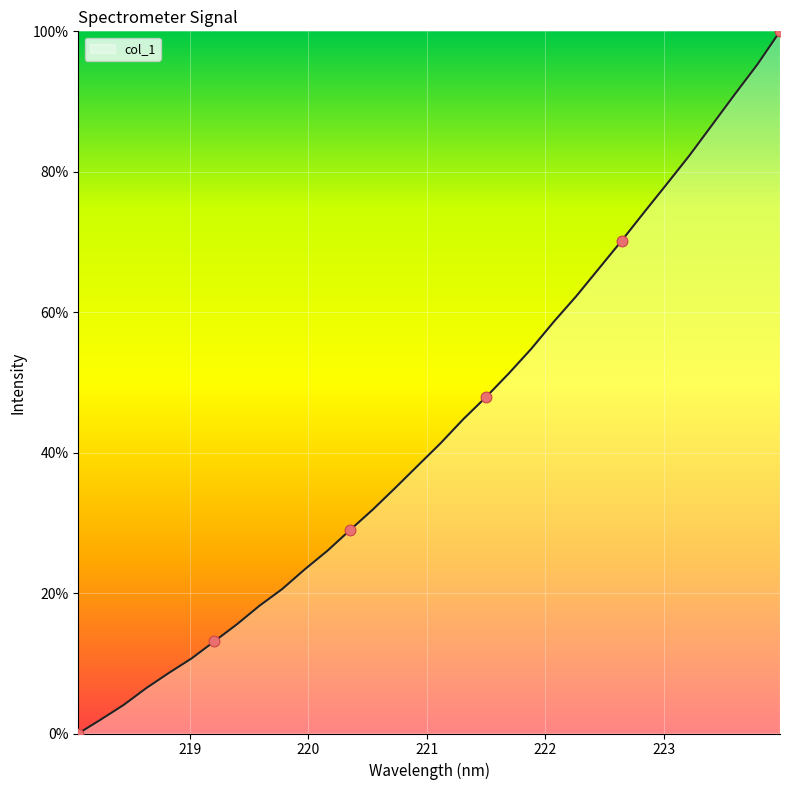

What is the greatest value displayed?

100.0